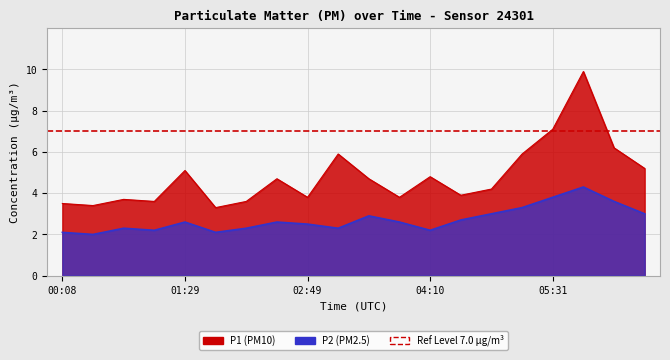

What is the difference between the P1 values at 05:31 and 00:08?

3.6